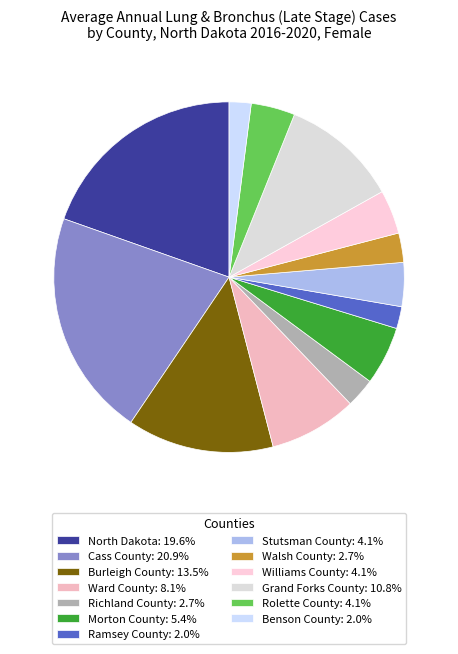

Is Ramsey County the majority of the pie?

No